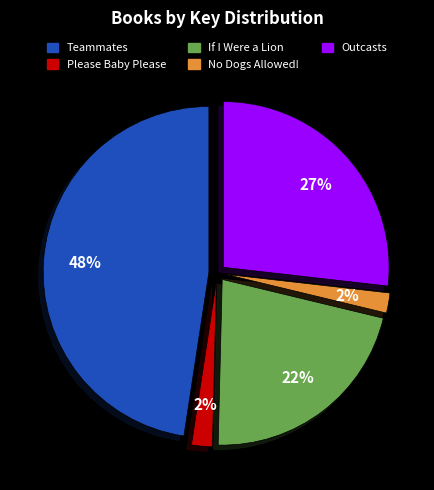

To the nearest percent, what is the difference between the largest and smallest slice percentages?

46%